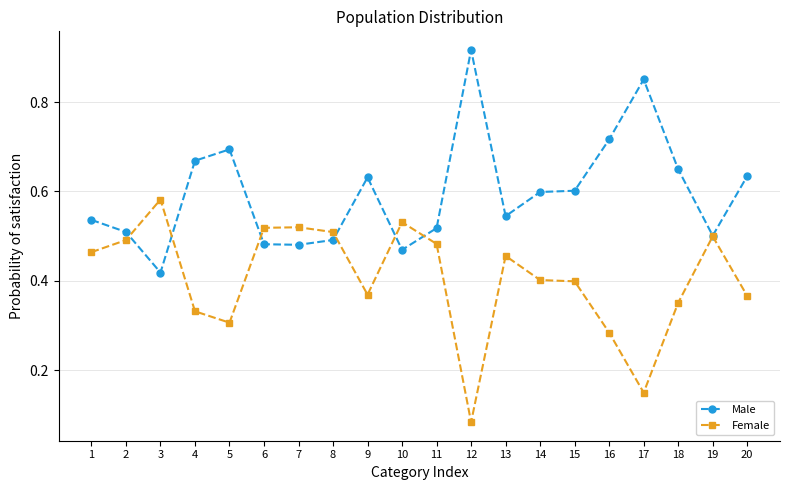

List the series in order of their peak value, highest first.

Male, Female